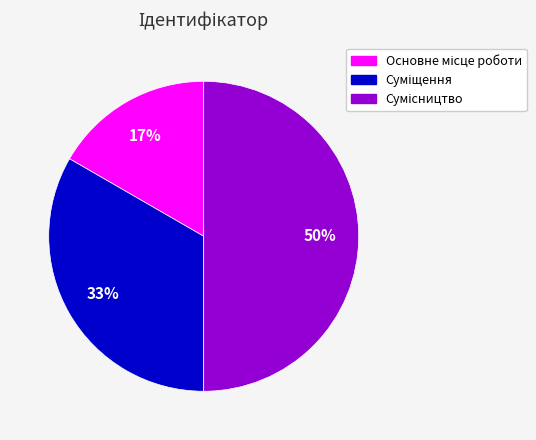

To the nearest percent, what is the difference between the largest and smallest slice percentages?

33%